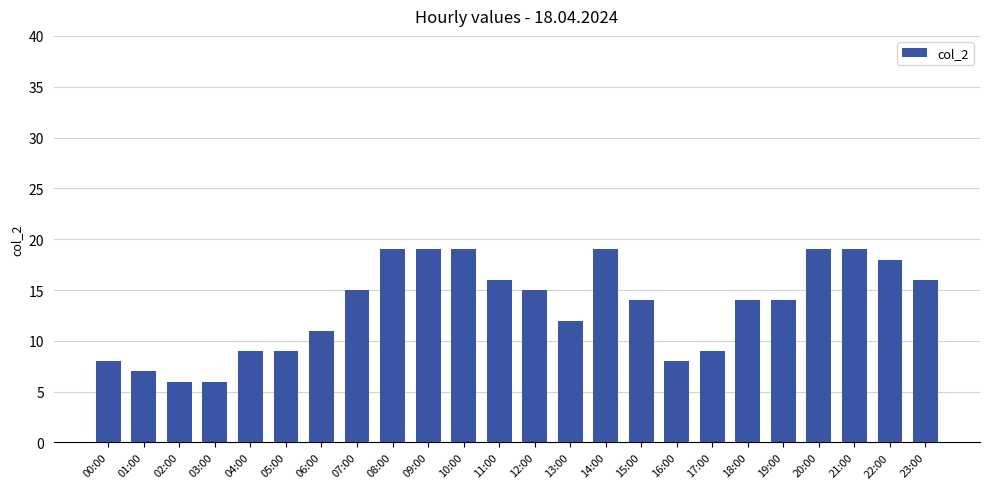

Reading right to left, extract all data points from this chart.

16	18	19	19	14	14	9	8	14	19	12	15	16	19	19	19	15	11	9	9	6	6	7	8